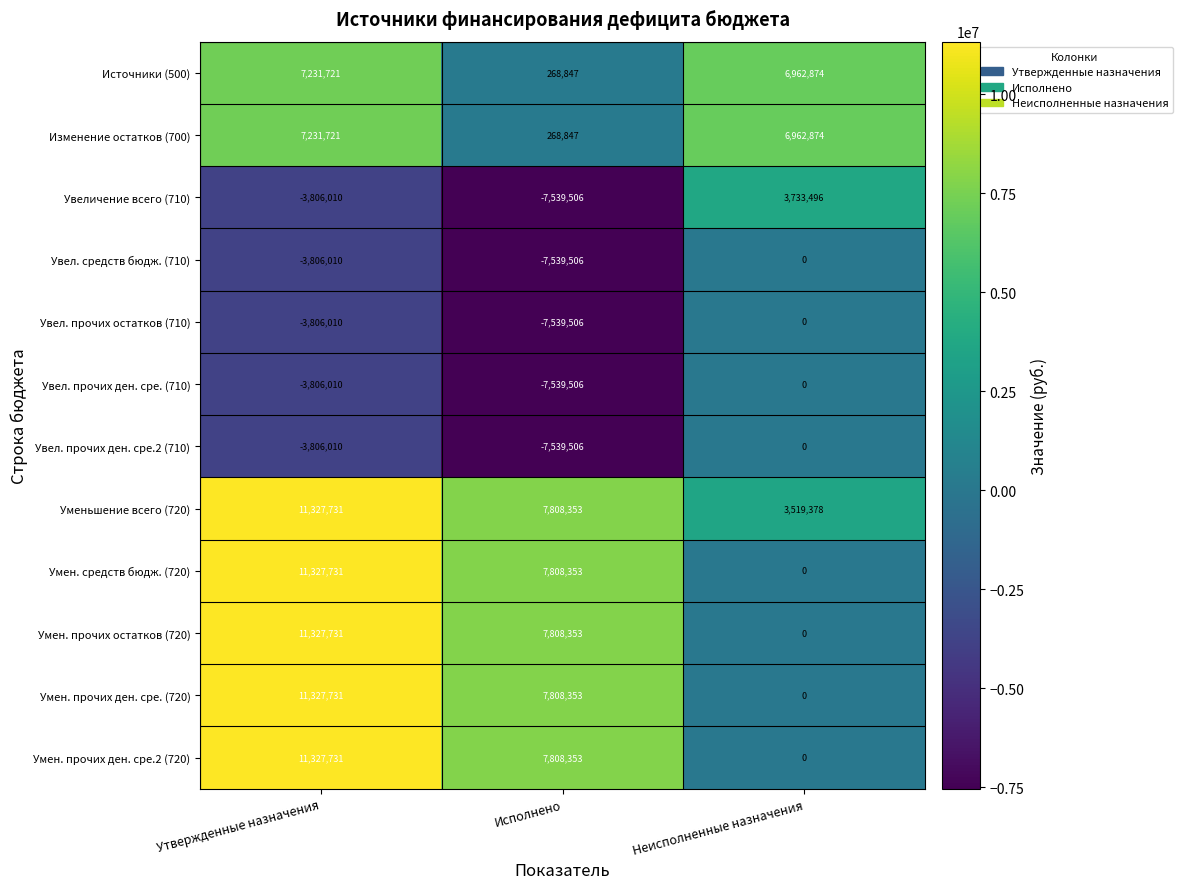

Which category has the highest value across all series?

Утвержденные назначения